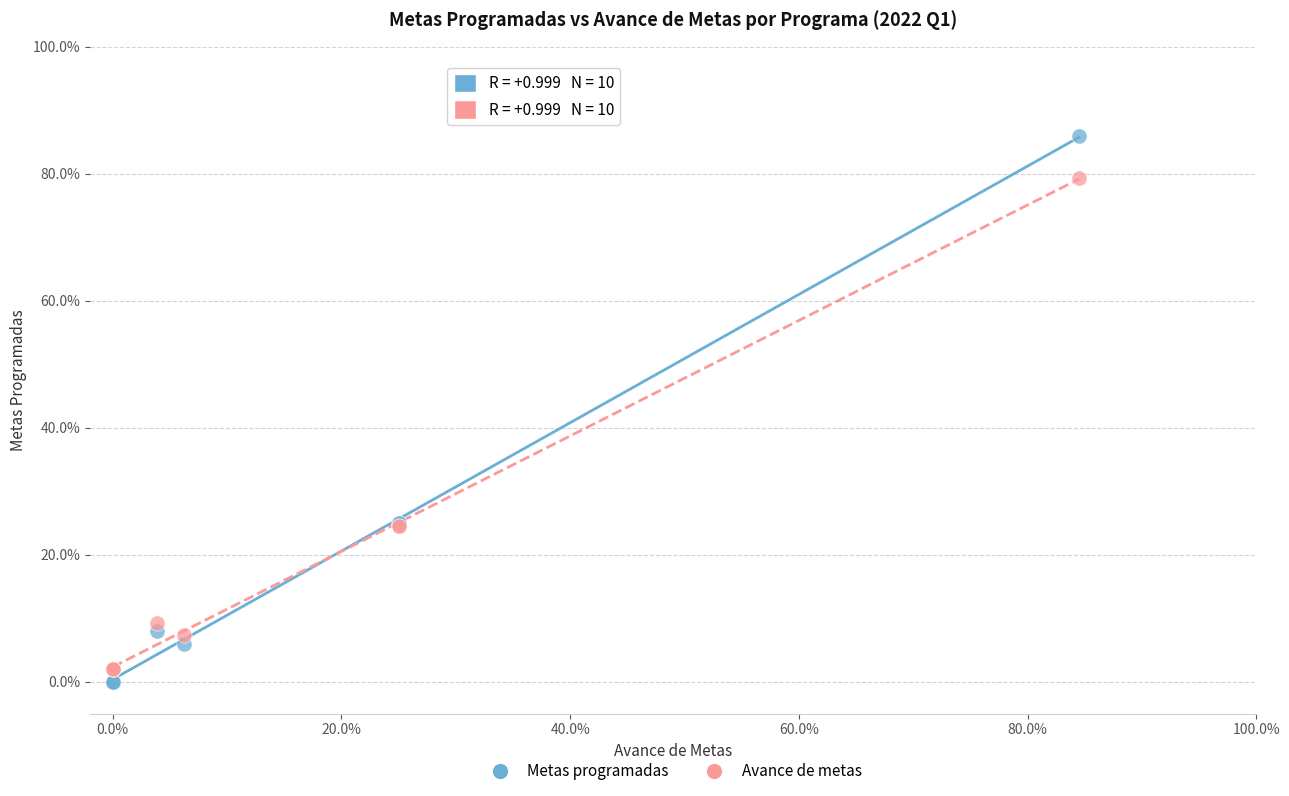

Which series has the widest spread of Y values?

Metas programadas